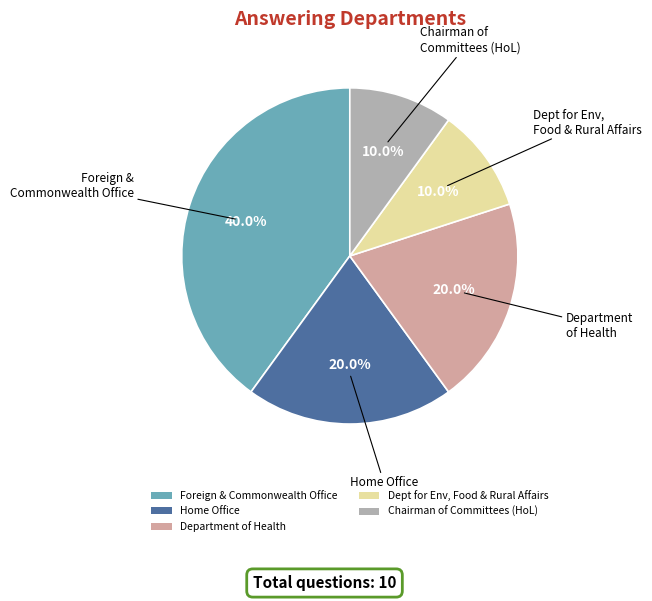

What percentage is the Department of Health slice, to the nearest percent?

20%